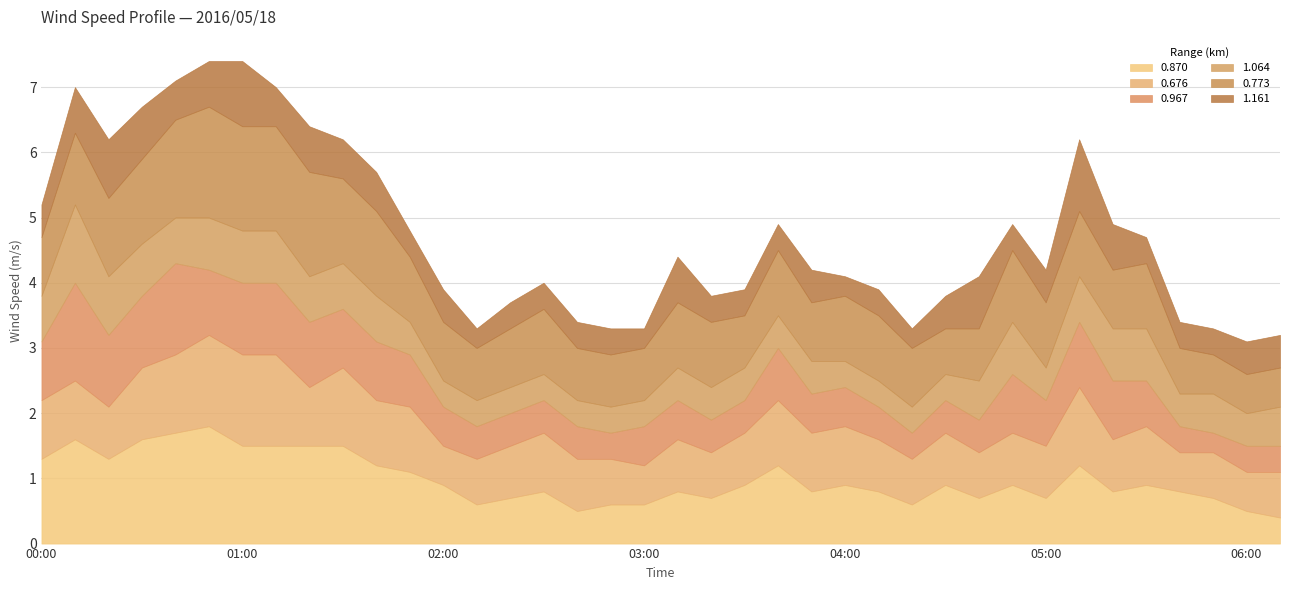

In 0.870, how many points are higher than both neighbors (excluding endpoints)?

10